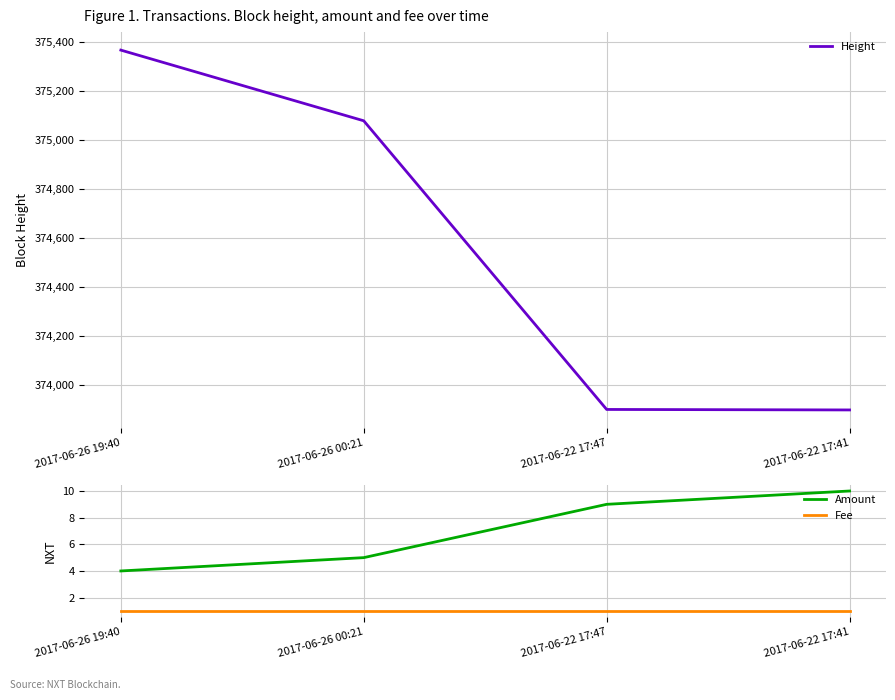

True or false: Amount has a value of 1 at 2017-06-26 00:21.

False